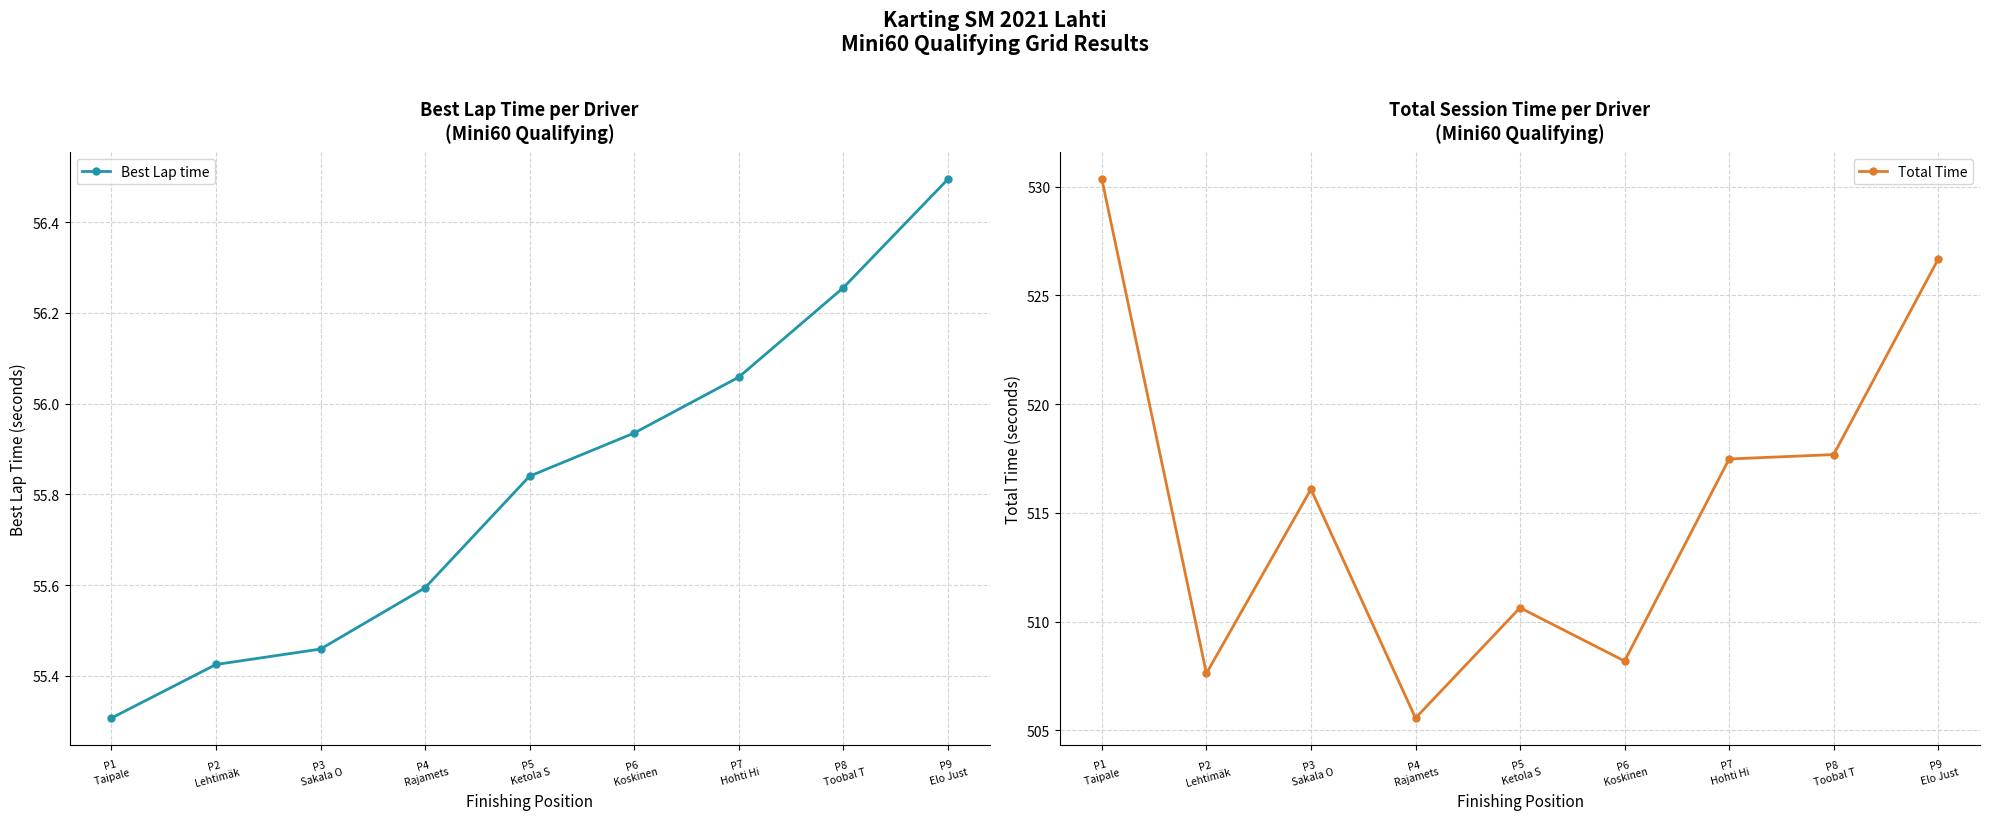

Which series has the largest range (max minus min)?

Total Time